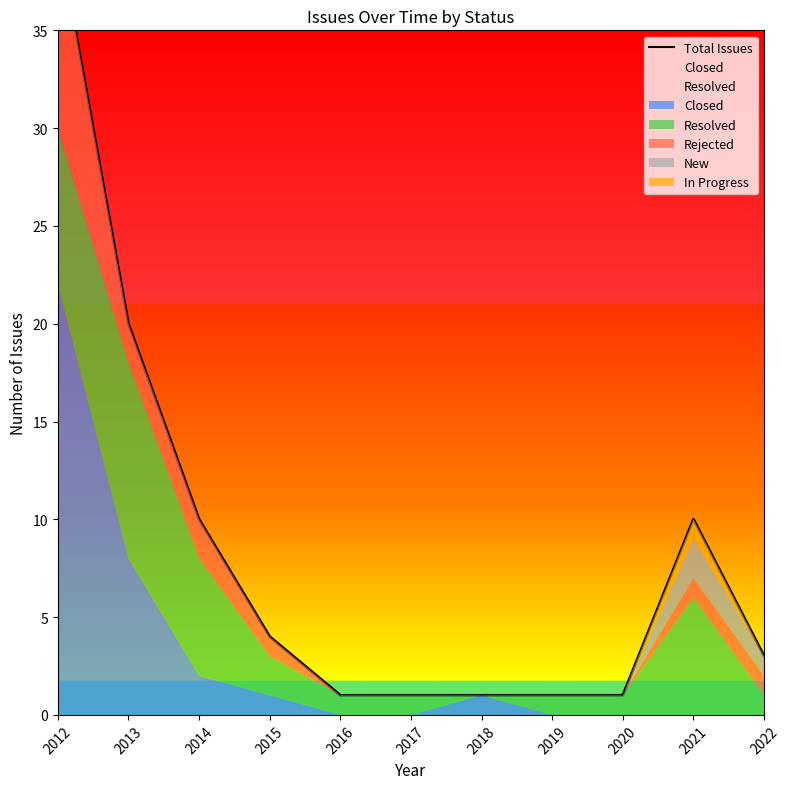

How many points are higher than both their immediate neighbors (excluding endpoints)?

1